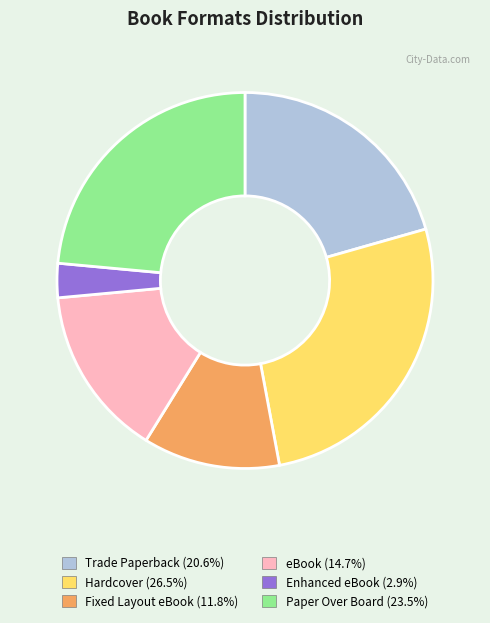

Is Fixed Layout eBook the majority of the pie?

No